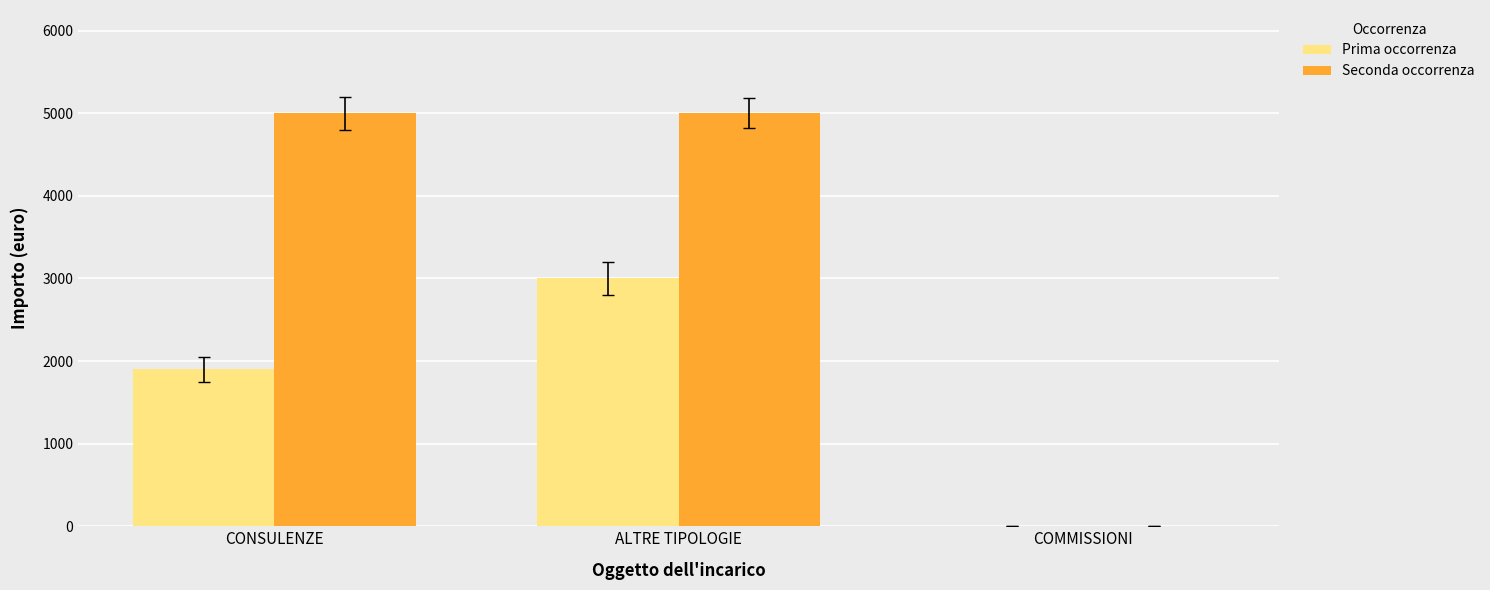

Where is Prima occorrenza nearest to the value 1500?

CONSULENZE